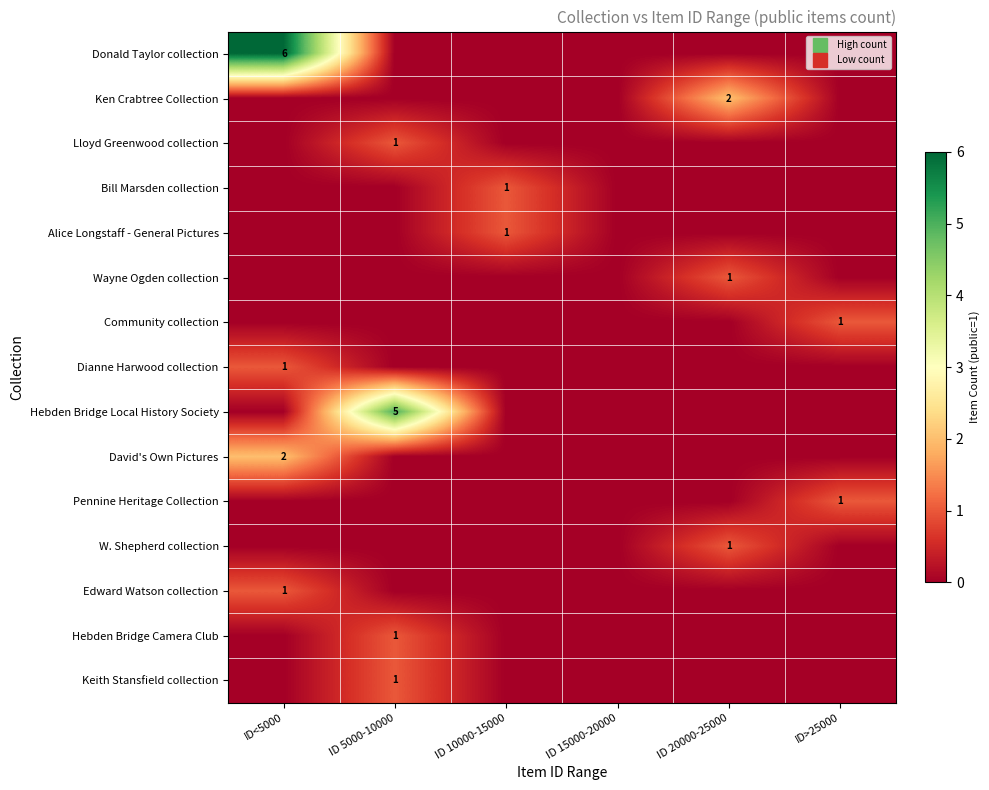

What is the maximum value for Community collection?

1